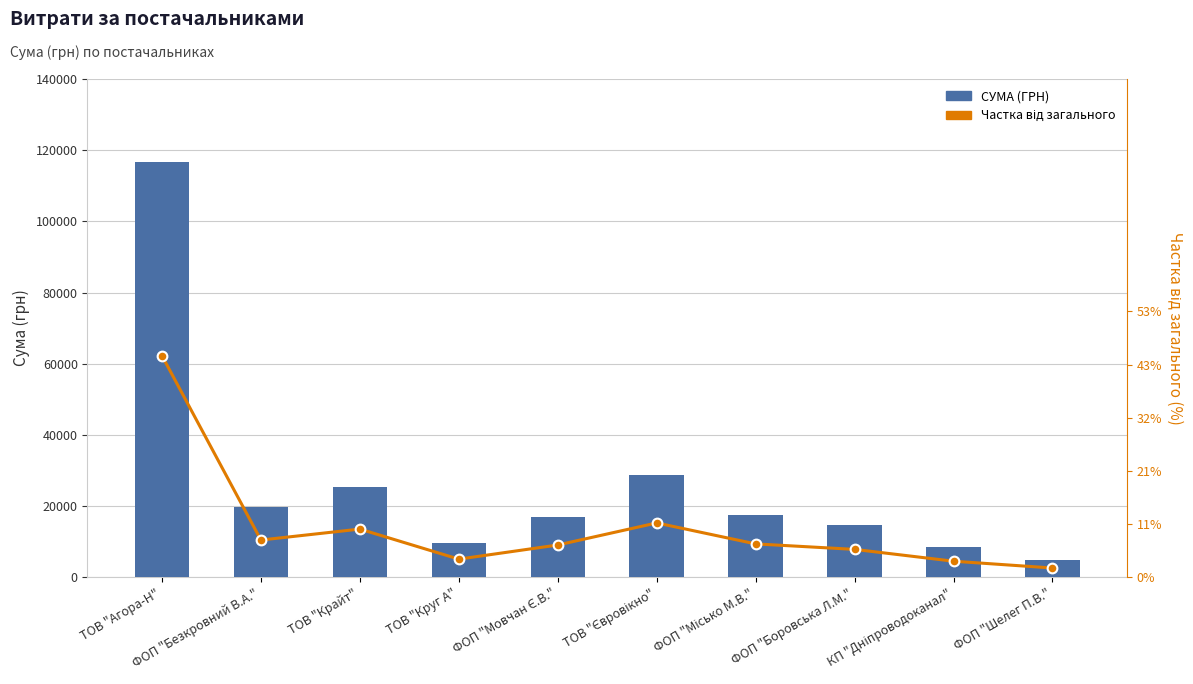

What is the spread (max minus min) of values at КП "Дніпроводоканал"?

3947.1